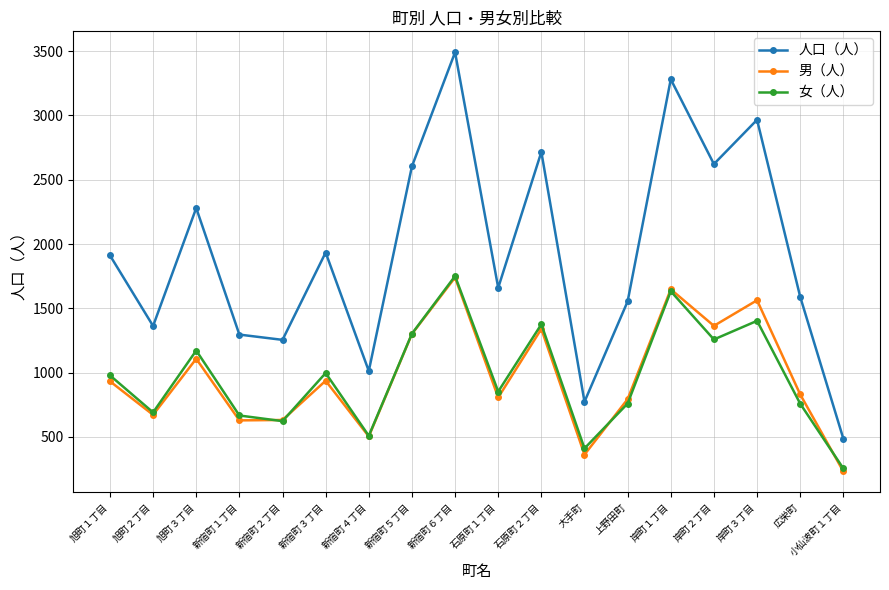

What is the total value across all series at 新宿町１丁目?

2592